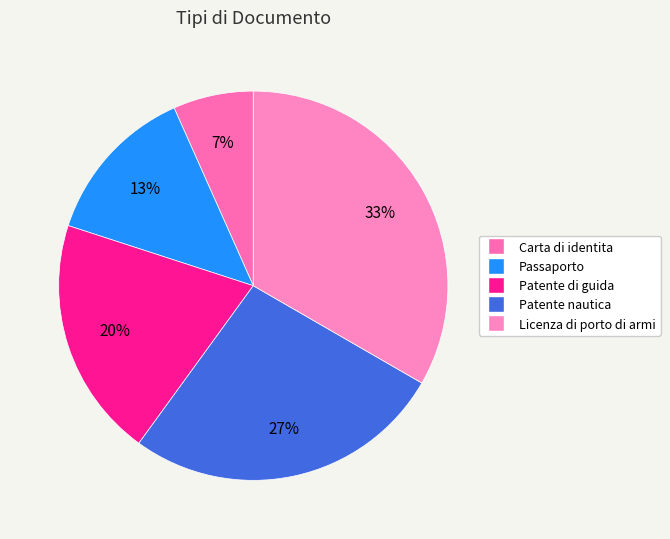

Which slice is the smallest?

Carta di identita